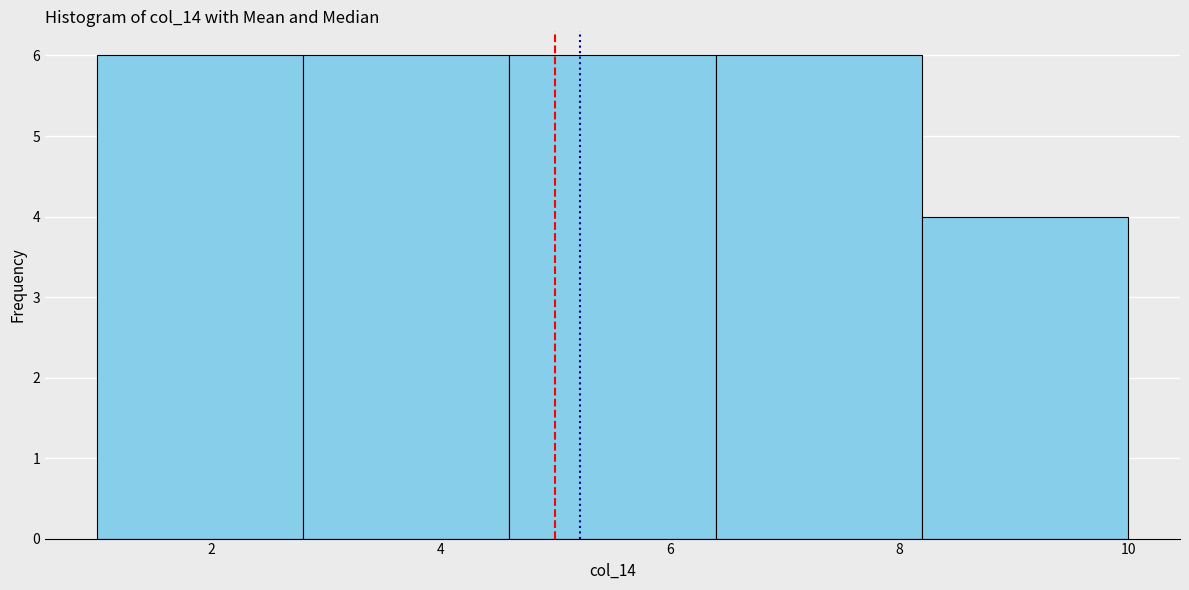

What is the height of the bar covering 2.8 to 4.6 on the x-axis? The values are not printed on the chart, so give them approximately, as read against the axis.

6